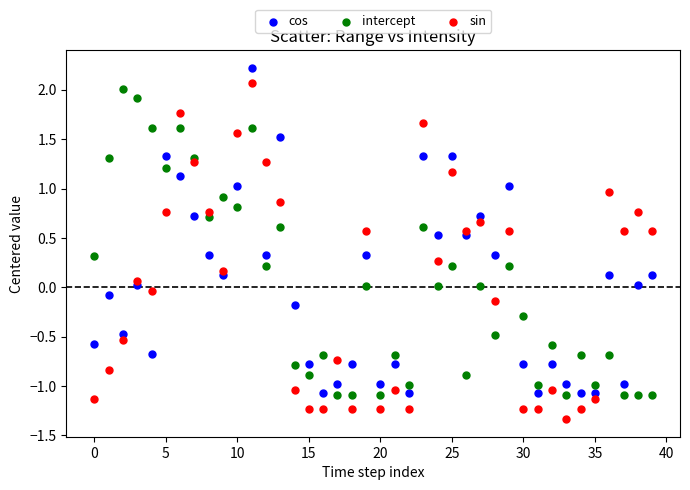

Which series contains the highest Y value?

cos